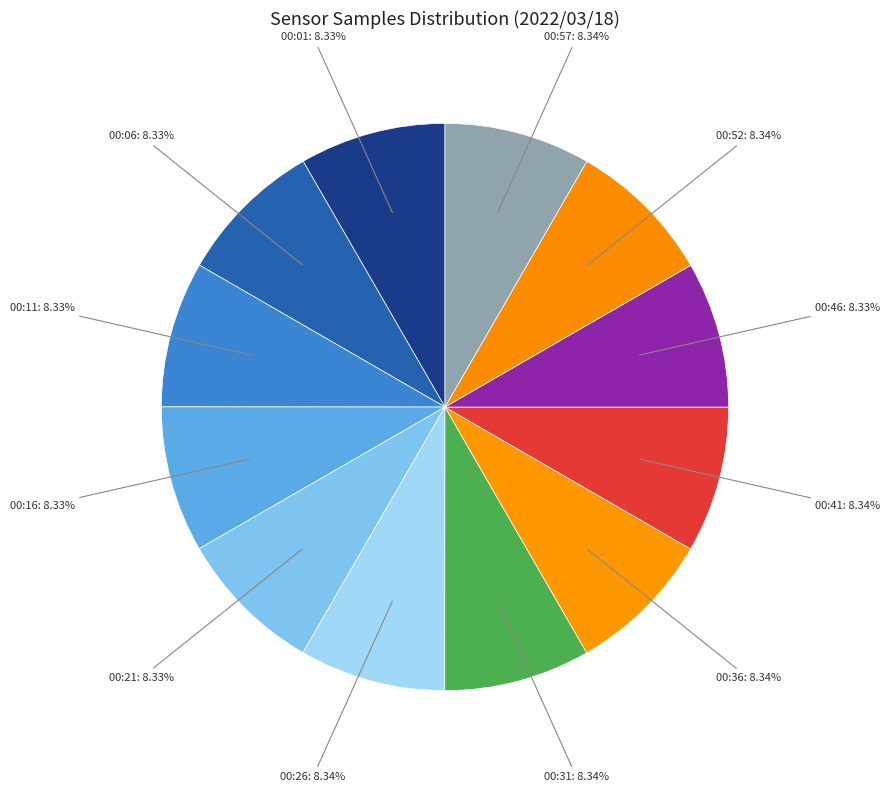

How many segments does this pie chart have?

12